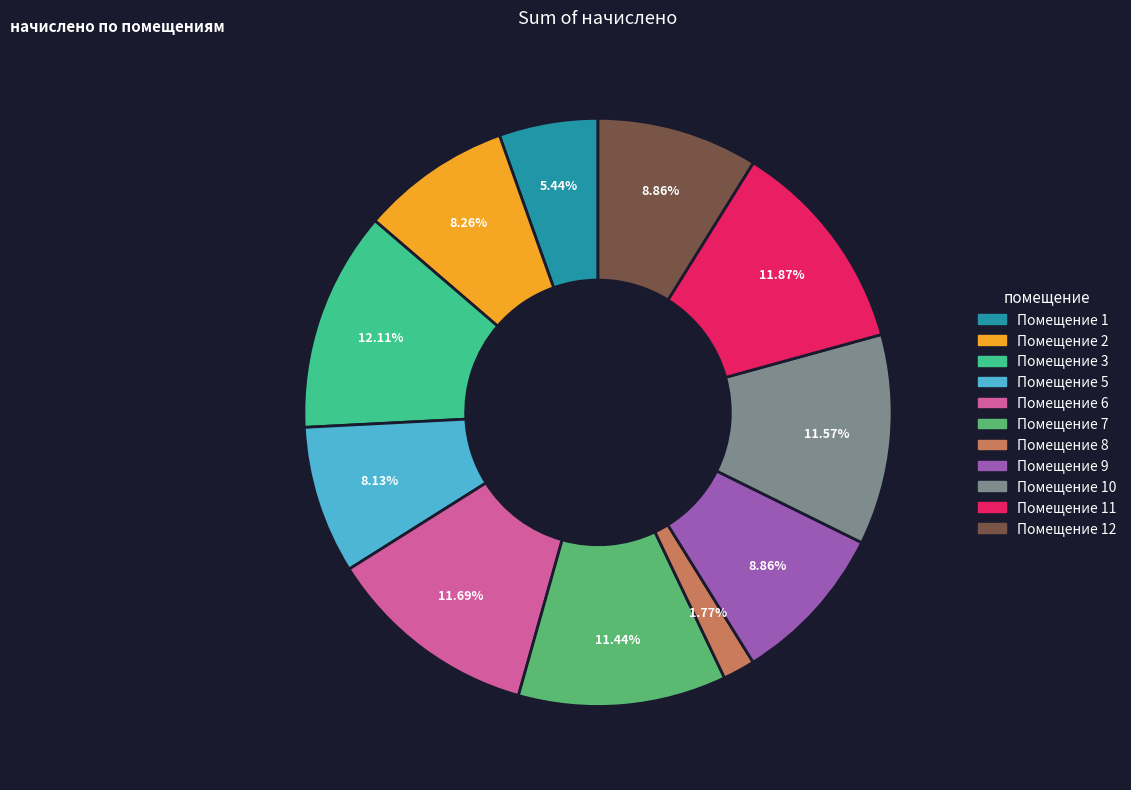

Which has a higher value, Помещение 9 or Помещение 2?

Помещение 9